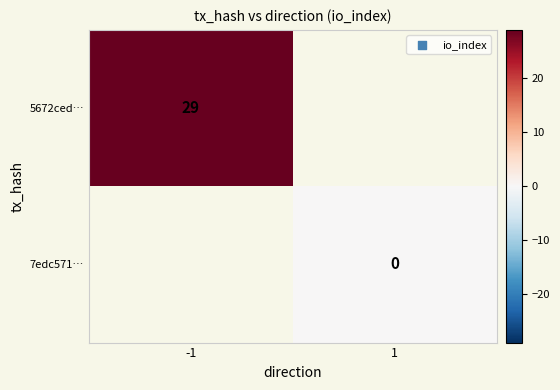

How many distinct data groups are displayed?

2